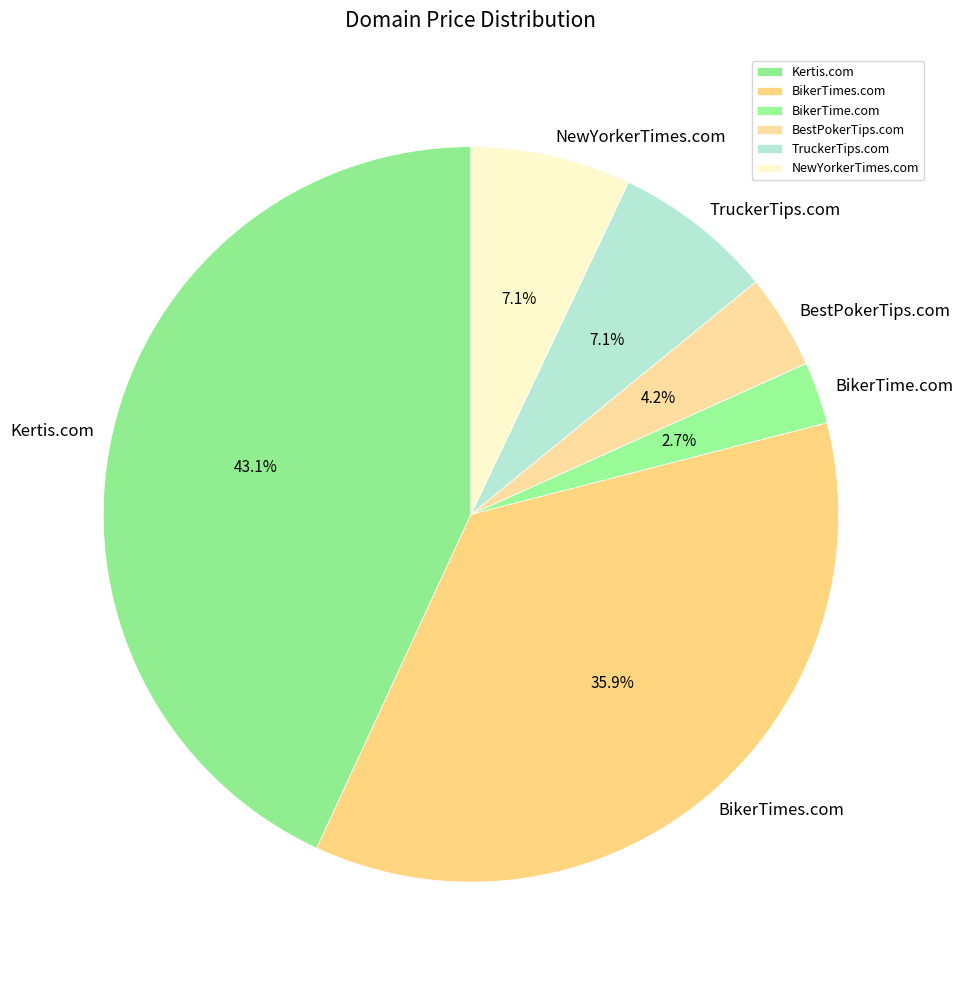

Is it true that TruckerTips.com is 7% of the pie?

True